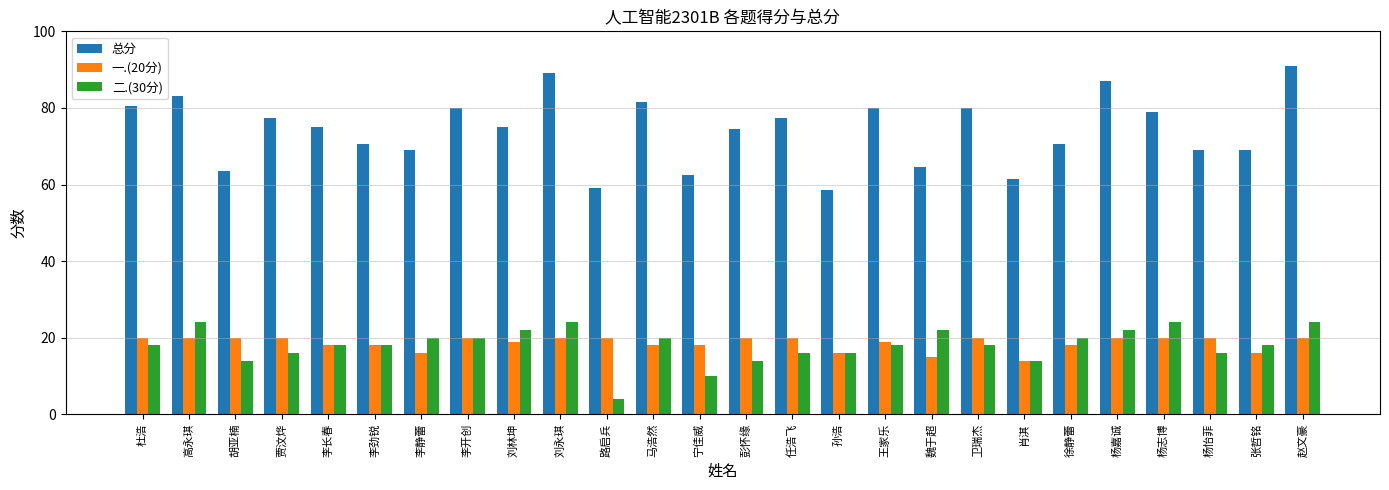

The value of 二.(30分) at 李劲锐 is 18.0. True or false?

True